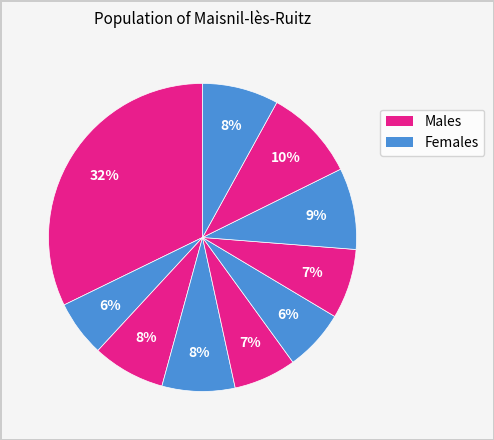

Is there any slice that represents more than half of the pie?

No